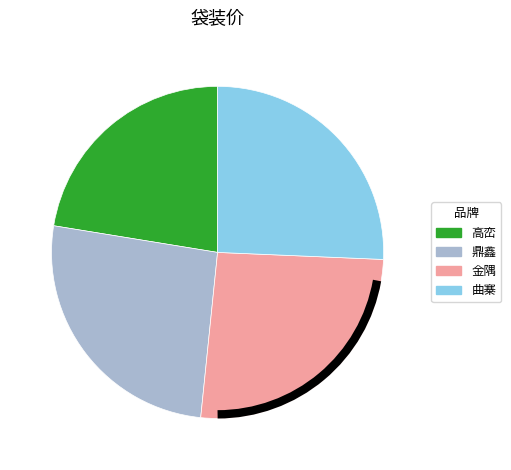

Which slice is the smallest?

高峦